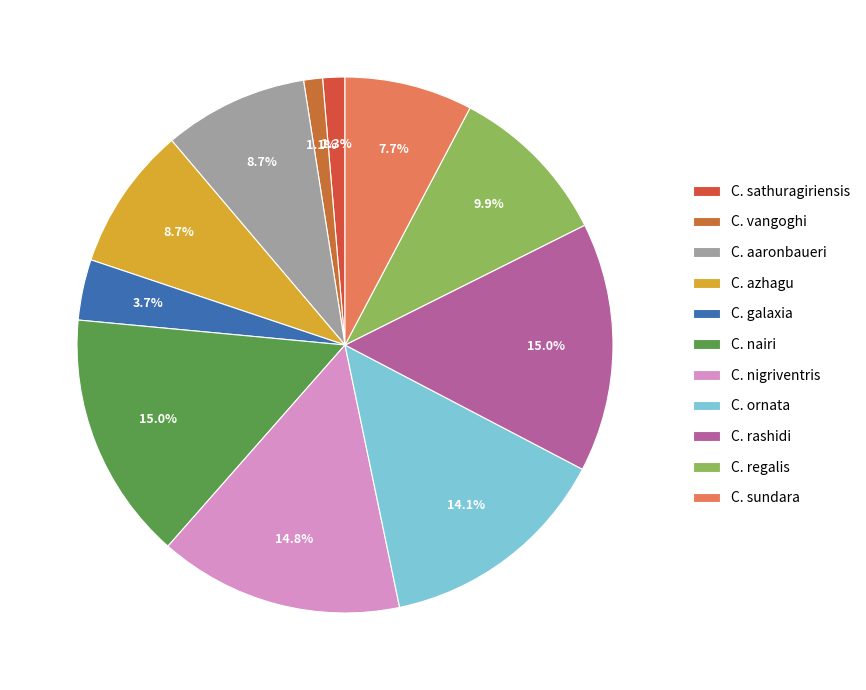

Combined, do C. sathuragiriensis and C. nigriventris account for over 50%?

No